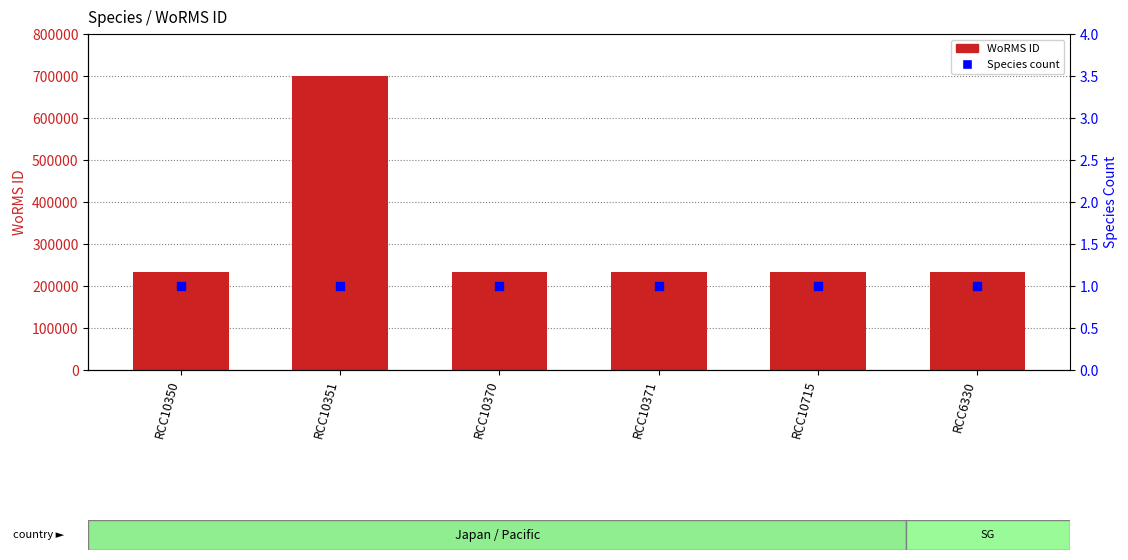

What is the total value across all series at RCC10350?

233779